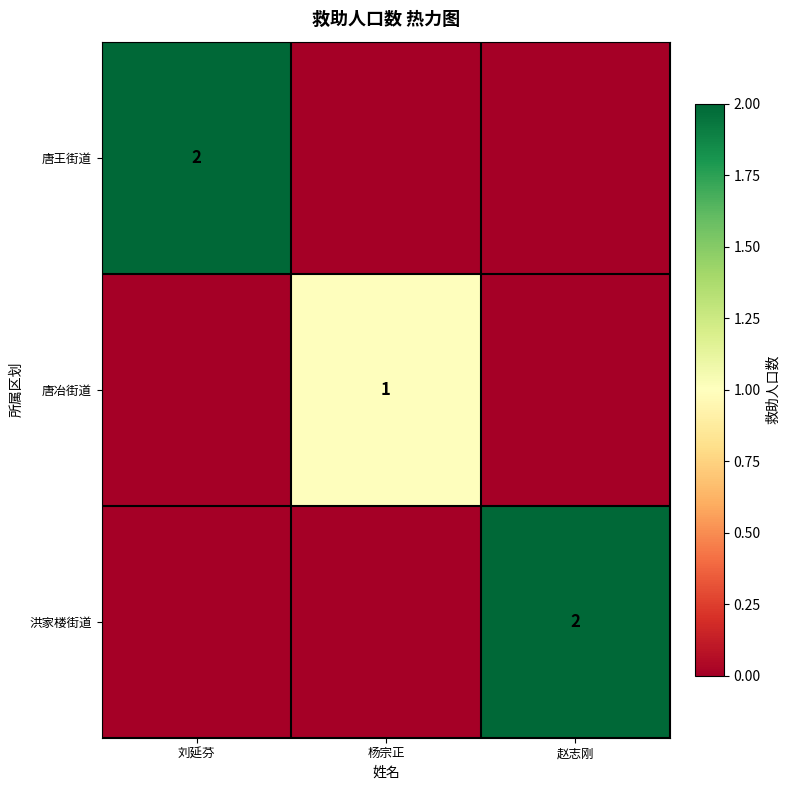

Which has a higher value, 刘延芬 or 赵志刚?

刘延芬